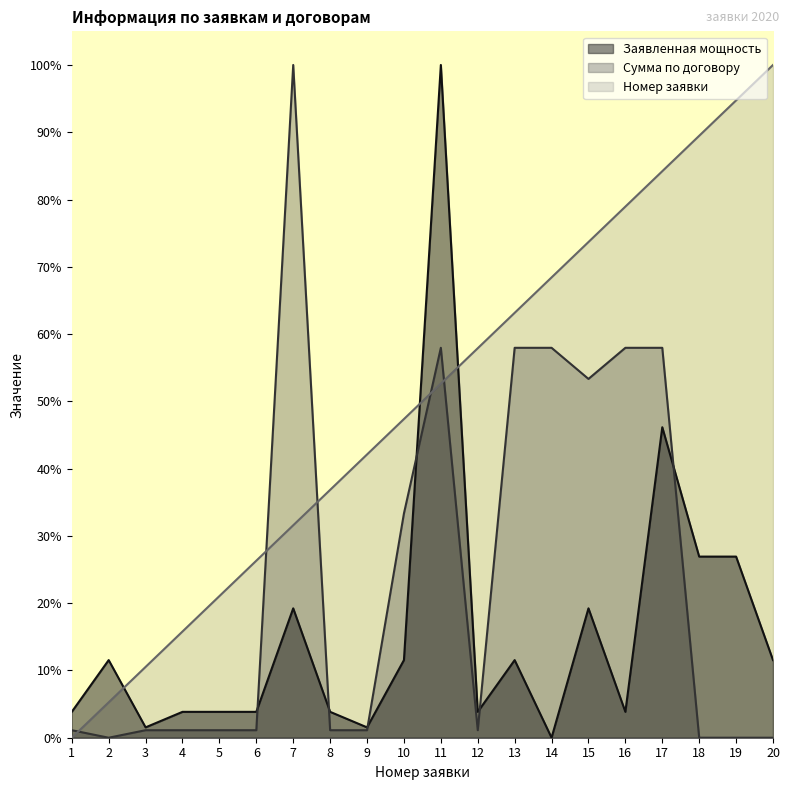

At which category does the chart reach its peak across all series?

11